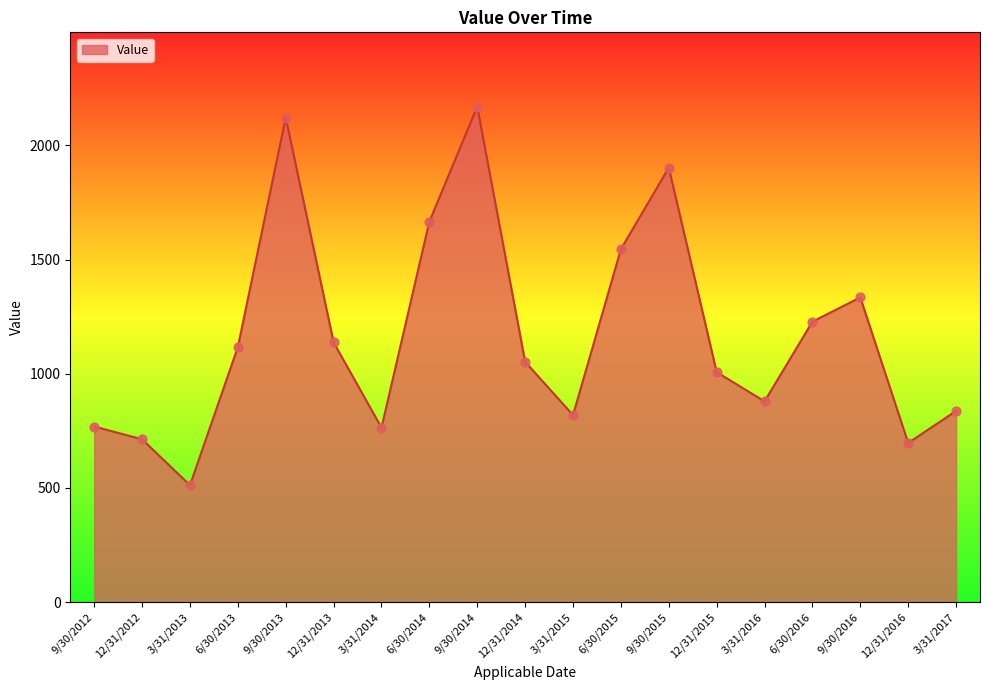

Approximately how many times larger is the value at 3/31/2016 compared to 6/30/2014?

0.5